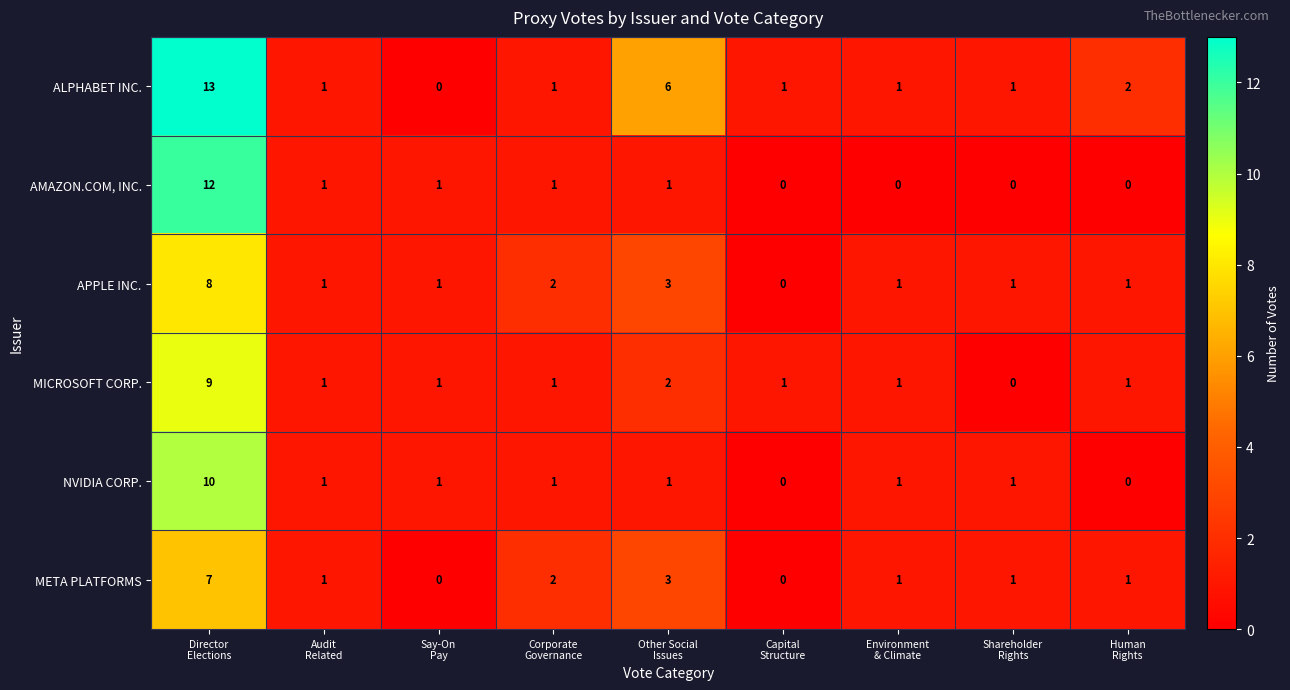

Which series has the largest range (max minus min)?

ALPHABET INC.